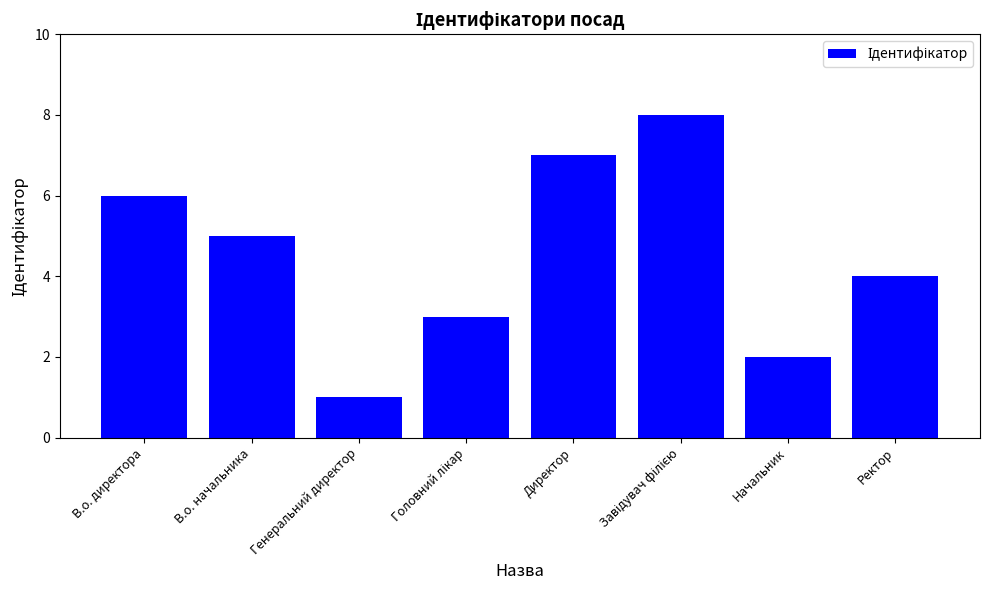

What is the label of the 8th bar from the left?

Ректор